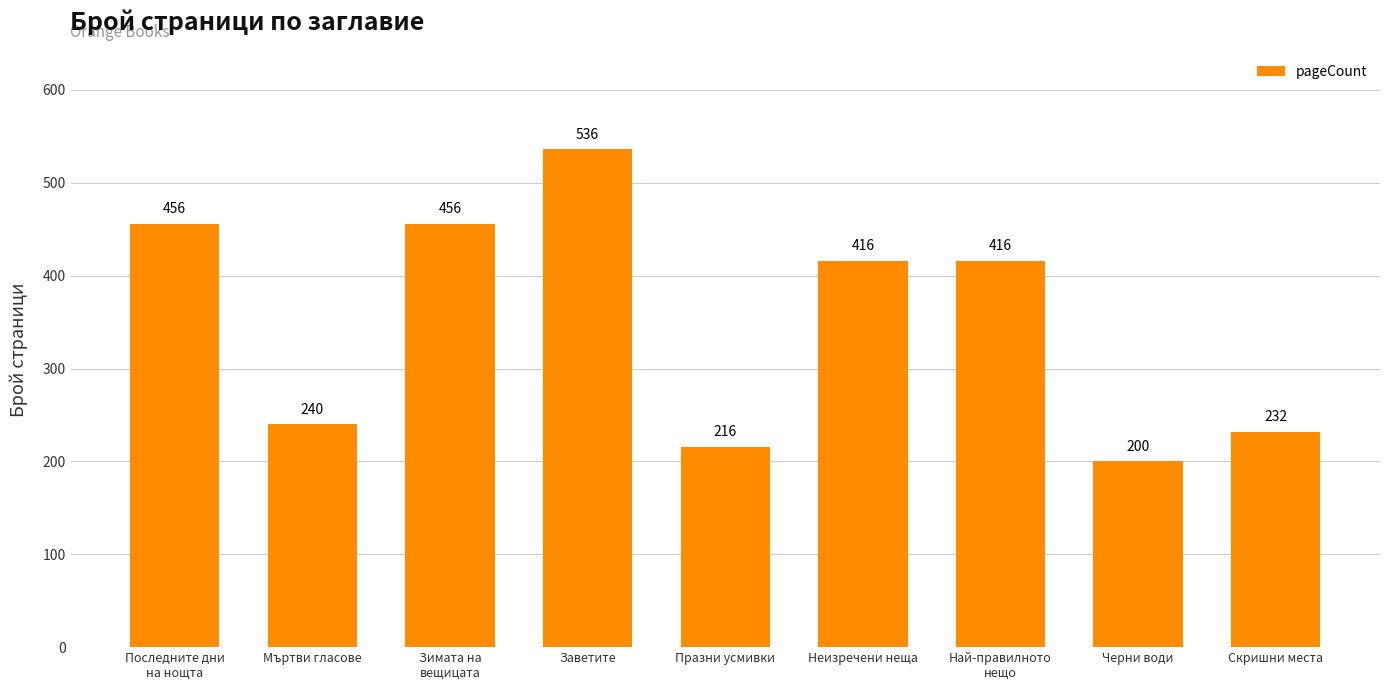

True or false: the data shows 50 at Празни усмивки.

False